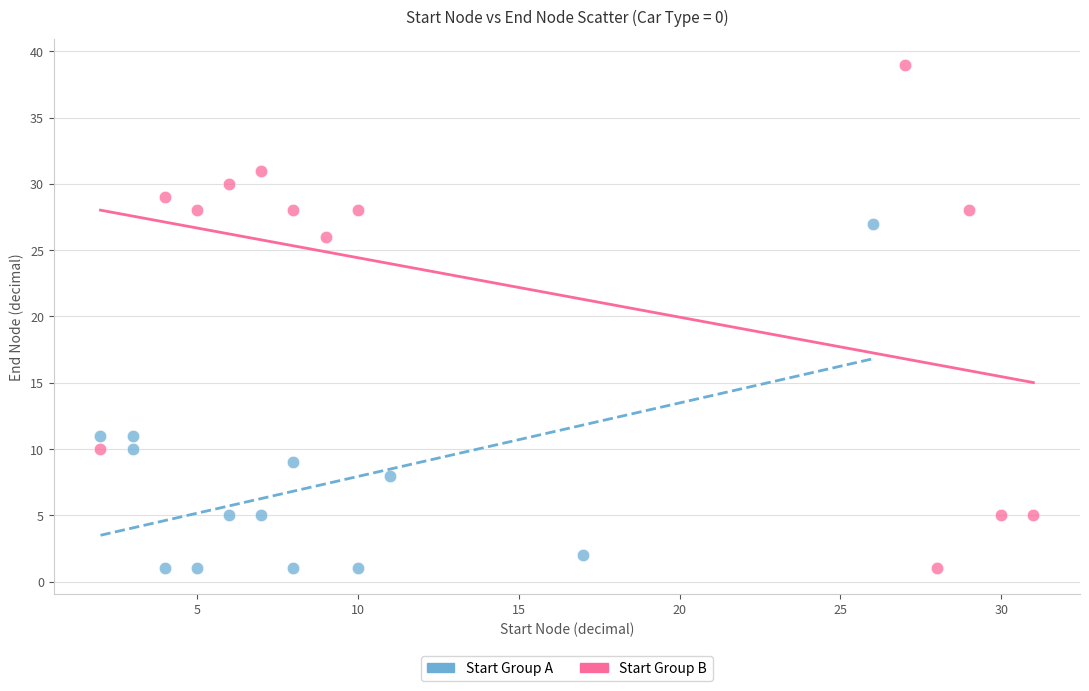

What are all the series names shown in the legend?

Start Group A, Start Group B